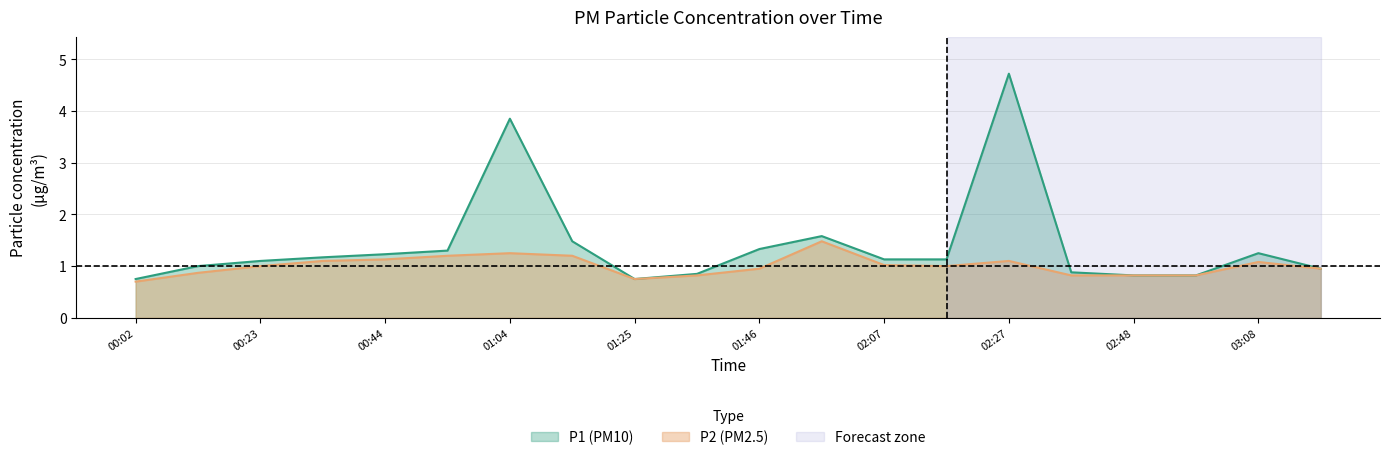

Is the value of P2 at 02:48 greater than the value of P1 at 00:13?

No